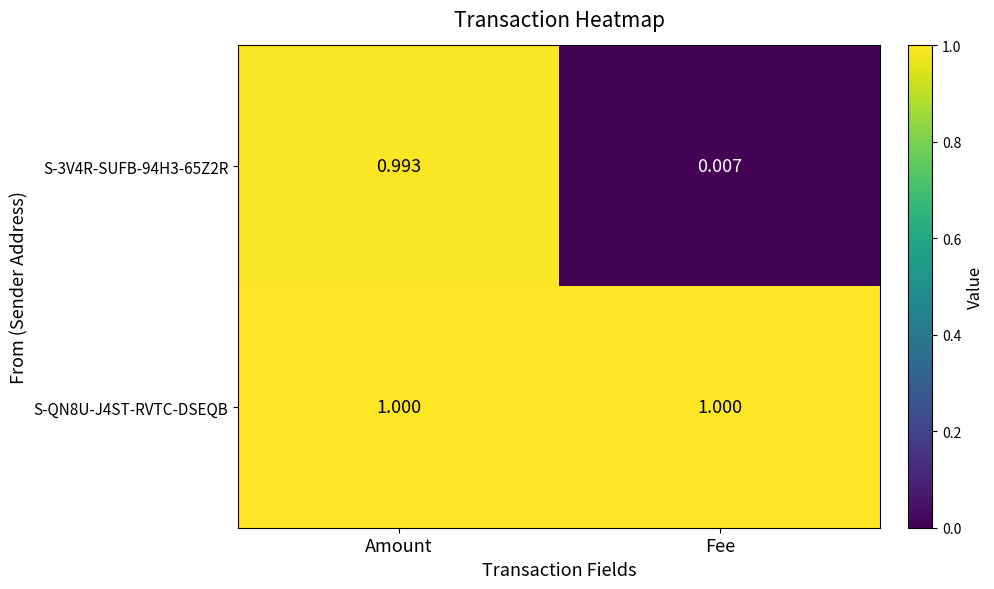

At which label does S-3V4R-SUFB-94H3-65Z2R reach its minimum?

Fee